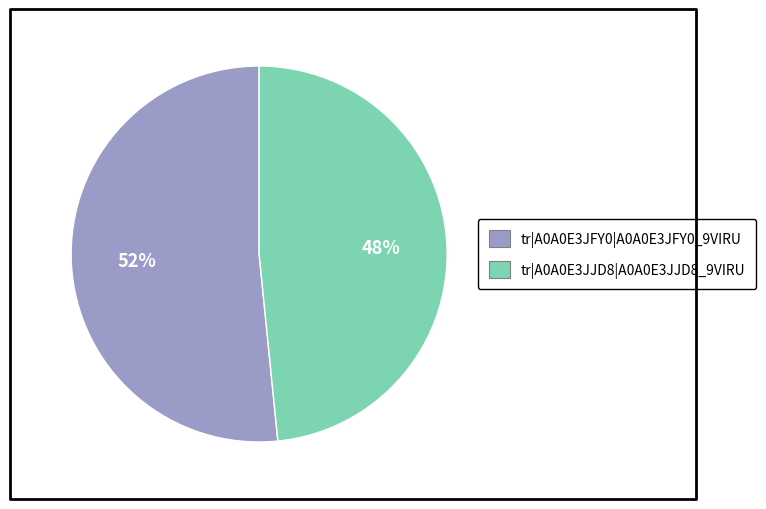

Is it true that tr|A0A0E3JFY0|A0A0E3JFY0_9VIRU is 42% of the pie?

False